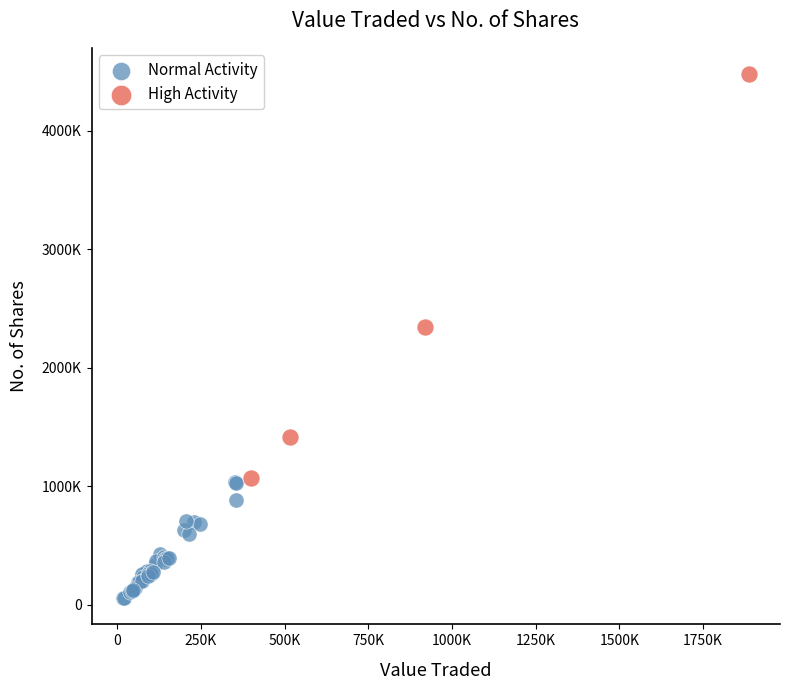

Which series reaches the maximum Y coordinate?

High Activity